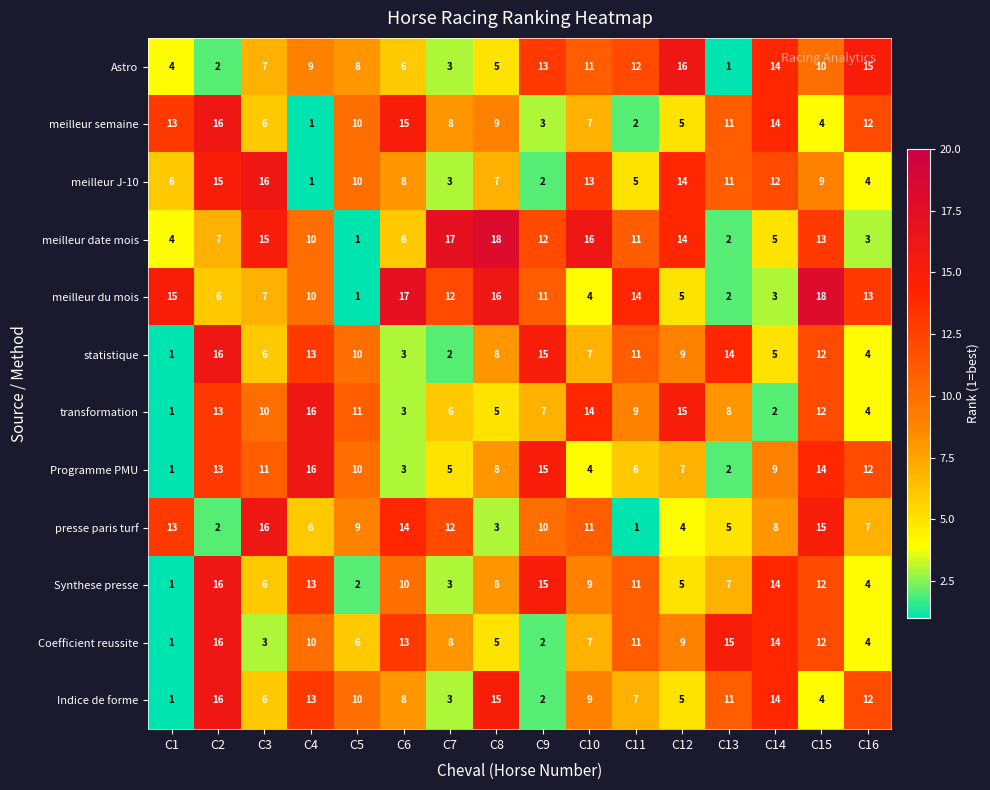

What is the total value across all series at C1?

61